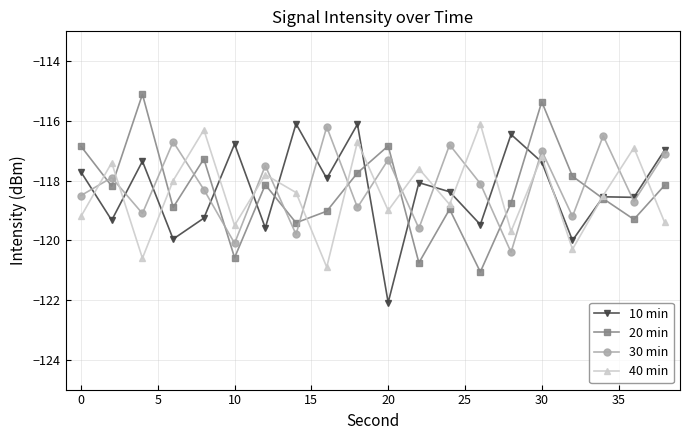

How many series are shown in this chart?

4